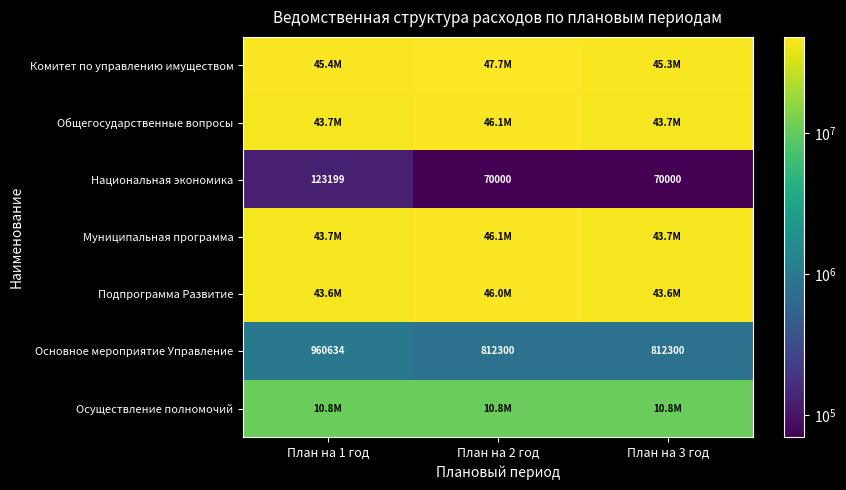

At План на 2 год, list the series in order from smallest to largest.

Национальная экономика, Основное мероприятие Управление, Осуществление полномочий, Подпрограмма Развитие, Общегосударственные вопросы, Муниципальная программа, Комитет по управлению имуществом